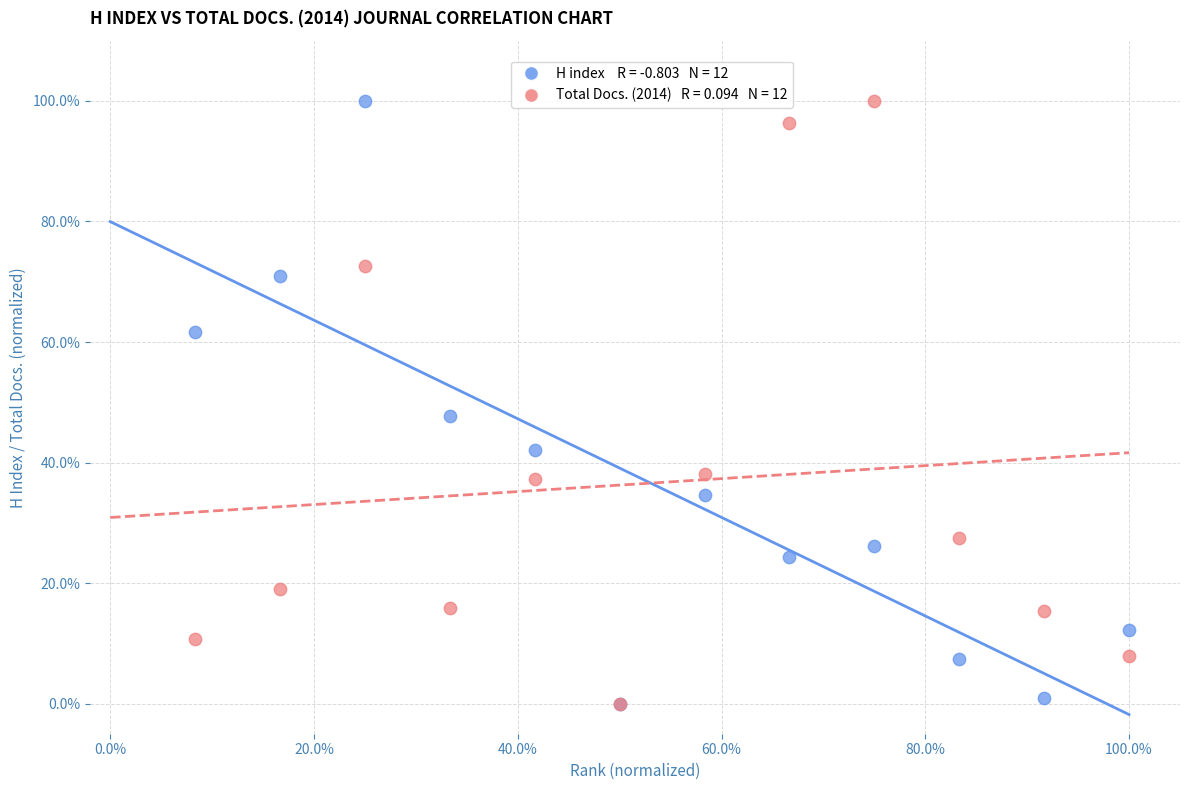

Across all series, what Y value is closest to 50?

47.7